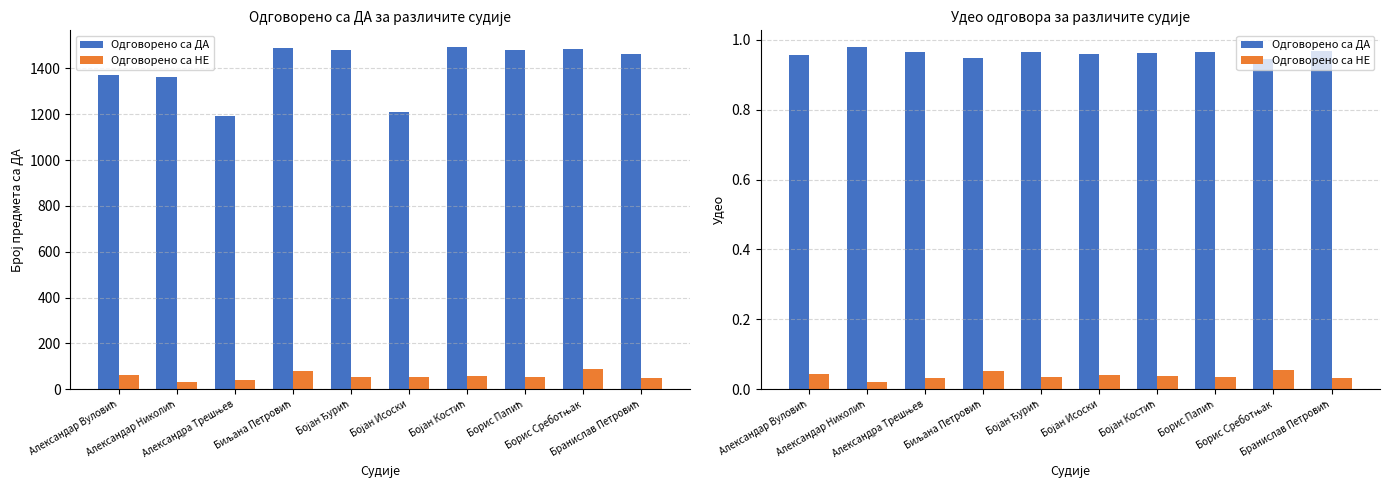

Reading left to right, extract all data points from this chart.

Одговорено са ДА: Александар Вуловић=1.0	Александар Николић=1.0	Александра Трешњев=1.0	Биљана Петровић=0.9	Бојан Ђурић=1.0	Бојан Исоски=1.0	Бојан Костић=1.0	Борис Папић=1.0	Борис Среботњак=0.9	Бранислав Петровић=1.0
Одговорено са НЕ: Александар Вуловић=0.0	Александар Николић=0.0	Александра Трешњев=0.0	Биљана Петровић=0.1	Бојан Ђурић=0.0	Бојан Исоски=0.0	Бојан Костић=0.0	Борис Папић=0.0	Борис Среботњак=0.1	Бранислав Петровић=0.0